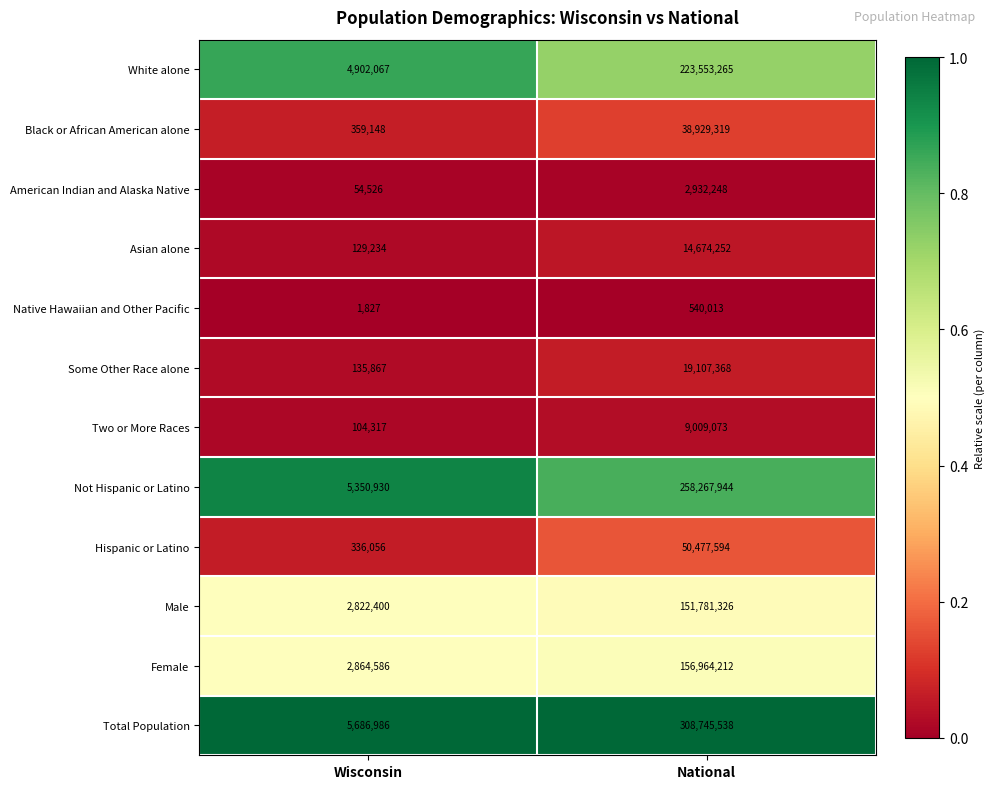

Reading right to left, extract all data points from this chart.

White alone: National=223553265	Wisconsin=4902067
Black or African American alone: National=38929319	Wisconsin=359148
American Indian and Alaska Native: National=2932248	Wisconsin=54526
Asian alone: National=14674252	Wisconsin=129234
Native Hawaiian and Other Pacific: National=540013	Wisconsin=1827
Some Other Race alone: National=19107368	Wisconsin=135867
Two or More Races: National=9009073	Wisconsin=104317
Not Hispanic or Latino: National=258267944	Wisconsin=5350930
Hispanic or Latino: National=50477594	Wisconsin=336056
Male: National=151781326	Wisconsin=2822400
Female: National=156964212	Wisconsin=2864586
Total Population: National=308745538	Wisconsin=5686986